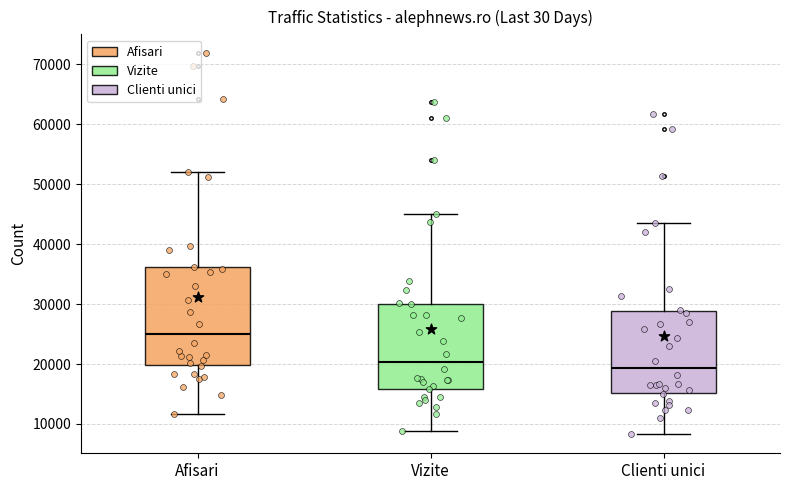

Reading left to right, transcribe this box plot: for each box, give where its median line is, the range the box spans, and where its two whiskers end, as read against the y-axis. The values are not printed on the chart, so give them approximately, as read against the axis.

Afisari: median 25000, box 20000 to 36000, whiskers 12000 to 52000
Vizite: median 20000, box 16000 to 30000, whiskers 9000 to 45000
Clienti unici: median 19000, box 15000 to 29000, whiskers 8000 to 44000